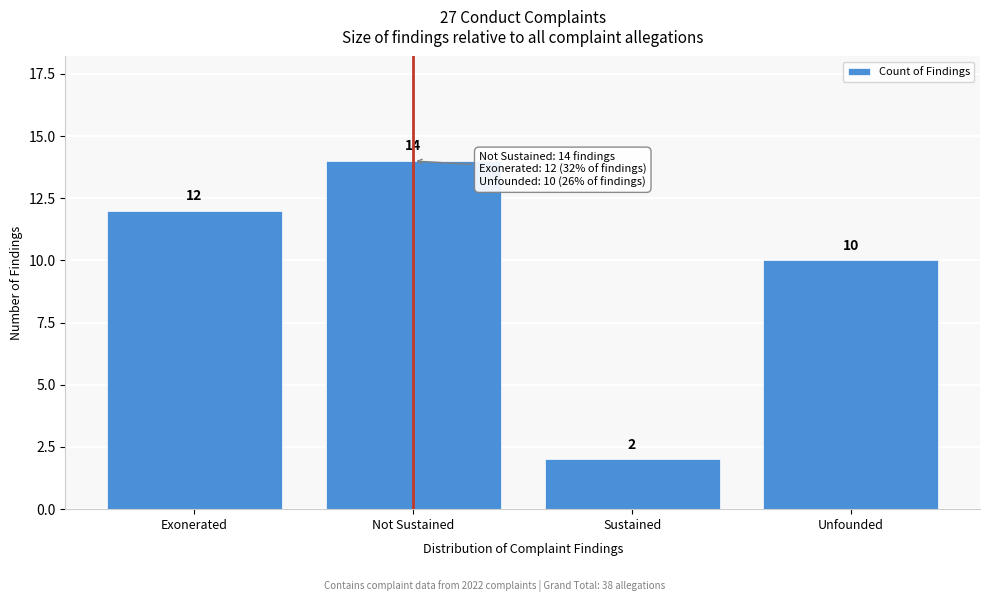

Reading left to right, list all the values displayed in this chart.

12	14	2	10